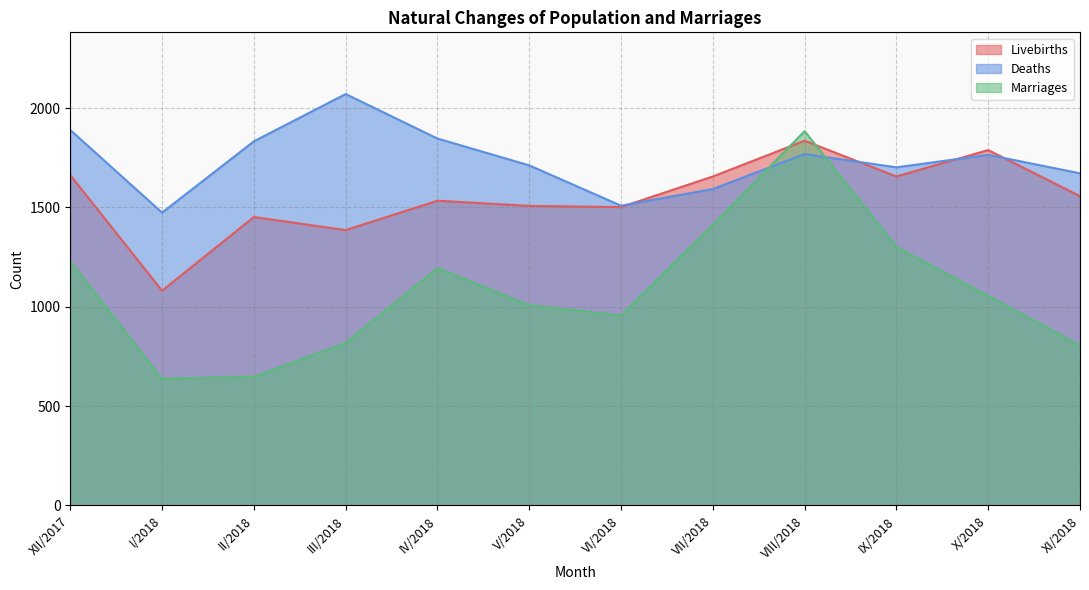

At which category is the sum across all series the highest?

VIII/2018